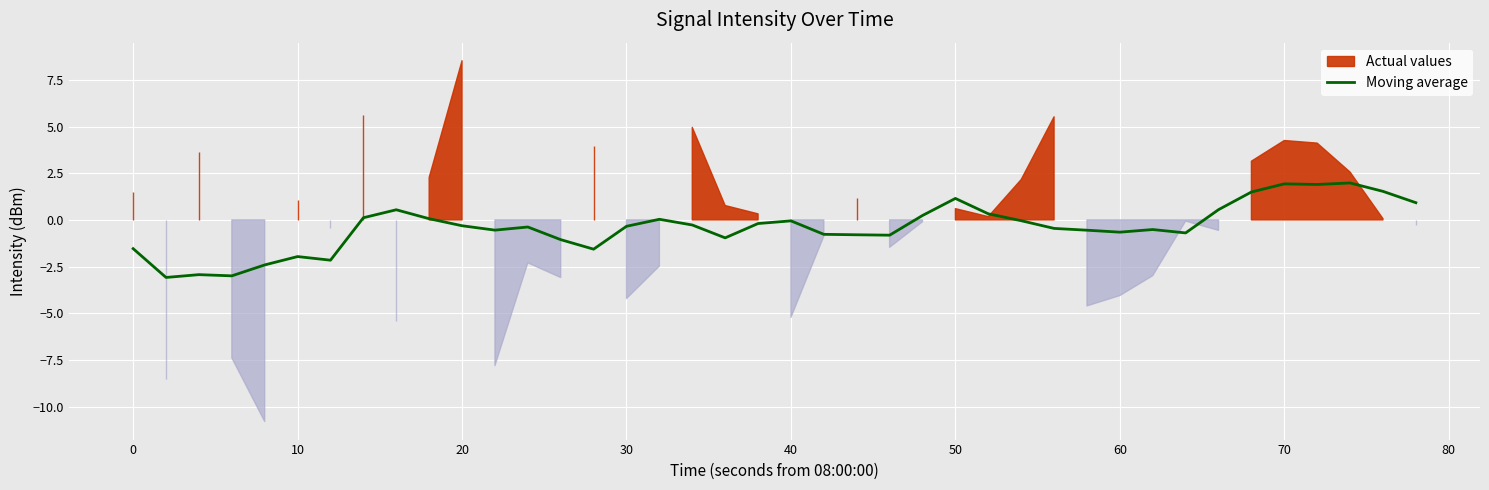

Reading left to right, list all the values displayed in this chart.

-1.5	-3.1	-2.9	-3.0	-2.4	-2.0	-2.2	0.1	0.5	0.1	-0.3	-0.5	-0.4	-1.1	-1.6	-0.3	0.0	-0.3	-1.0	-0.2	-0.1	-0.8	-0.8	-0.8	0.2	1.1	0.3	-0.0	-0.5	-0.6	-0.7	-0.5	-0.7	0.5	1.5	1.9	1.9	2.0	1.5	0.9